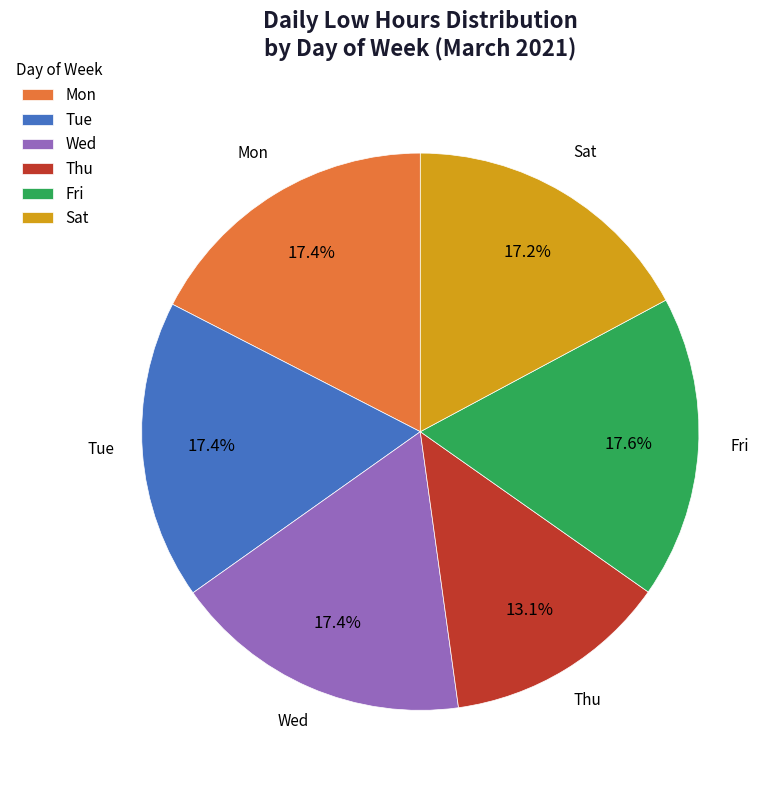

Combined, what portion of the pie is Mon and Thu?

30.5%